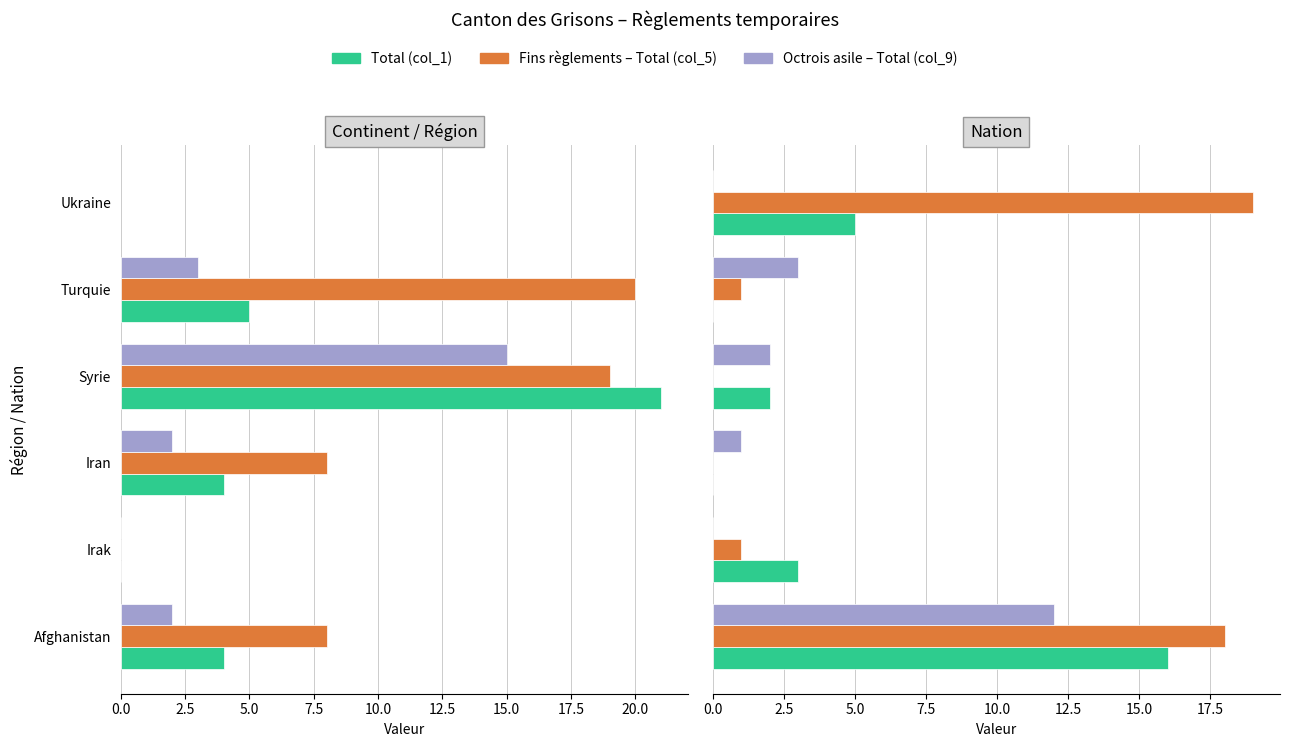

Rank the series at Irak from lowest to highest value.

Octrois asile - Total (col_9), Fins règlements - Total (col_5), Total (col_1)